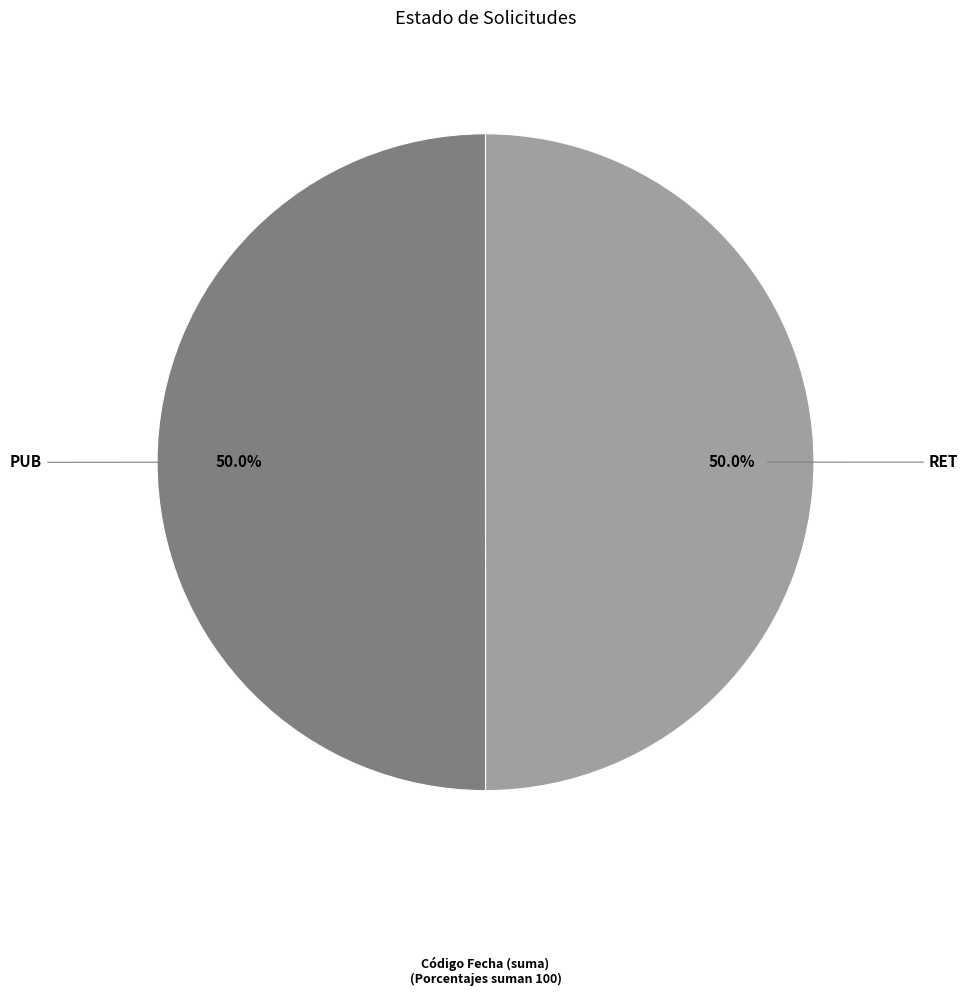

To the nearest percent, what portion does RET represent?

50%